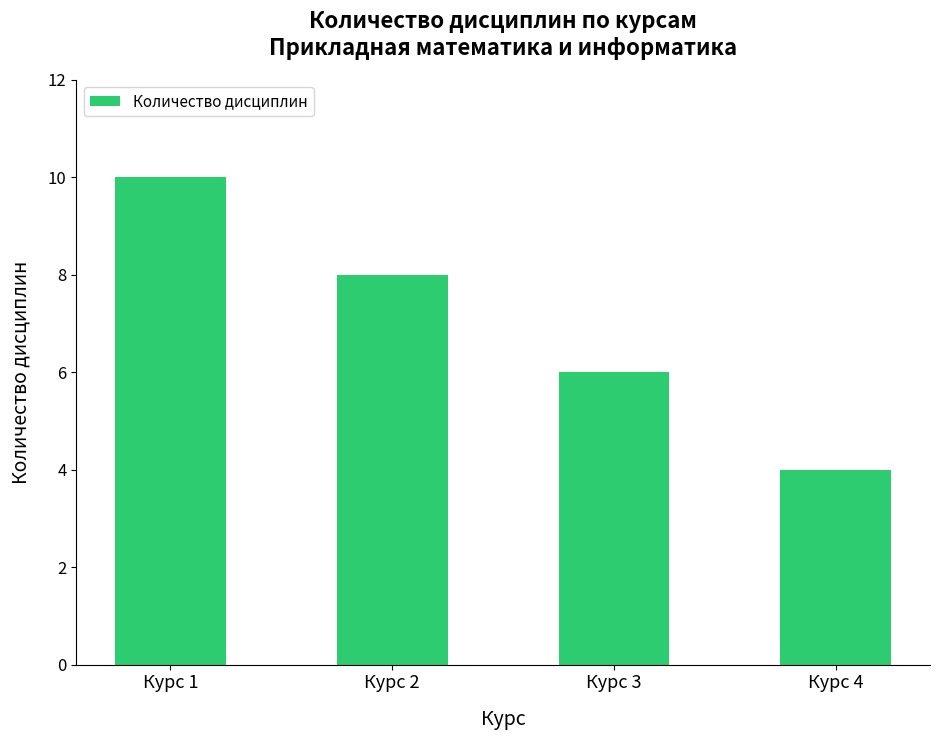

Which has a higher value, Курс 2 or Курс 3?

Курс 2